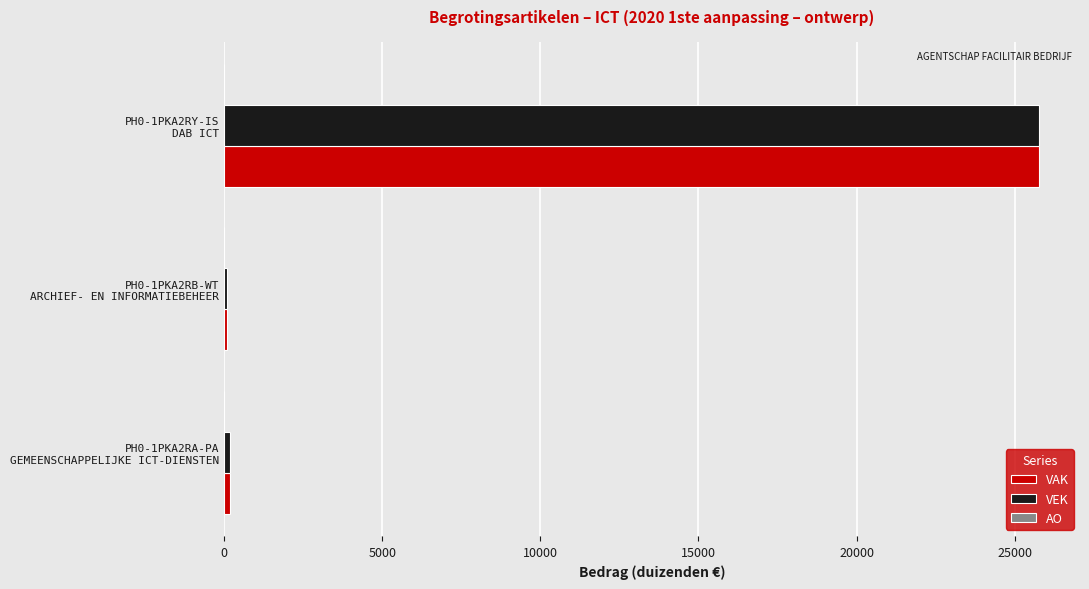

What is the difference between the maximum and minimum values in the VAK series?

25672